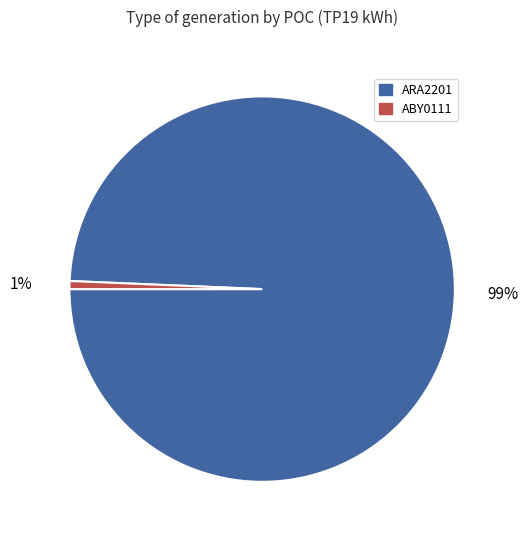

To the nearest percent, what is the average slice percentage?

50%